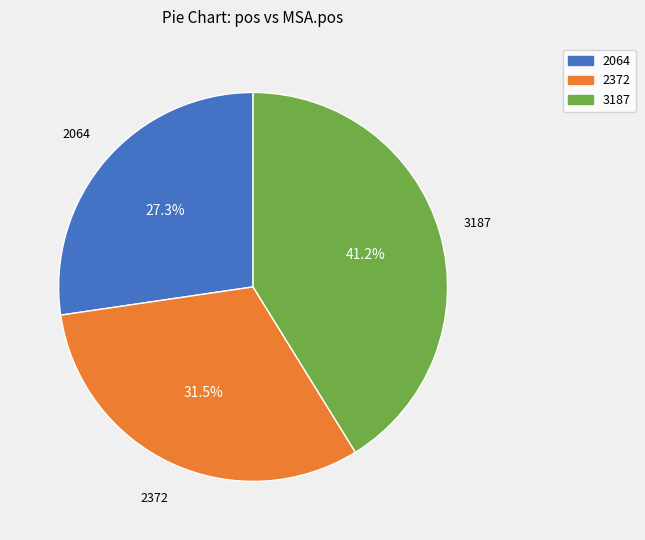

Combined, what portion of the pie is 3187 and 2064?

68.5%